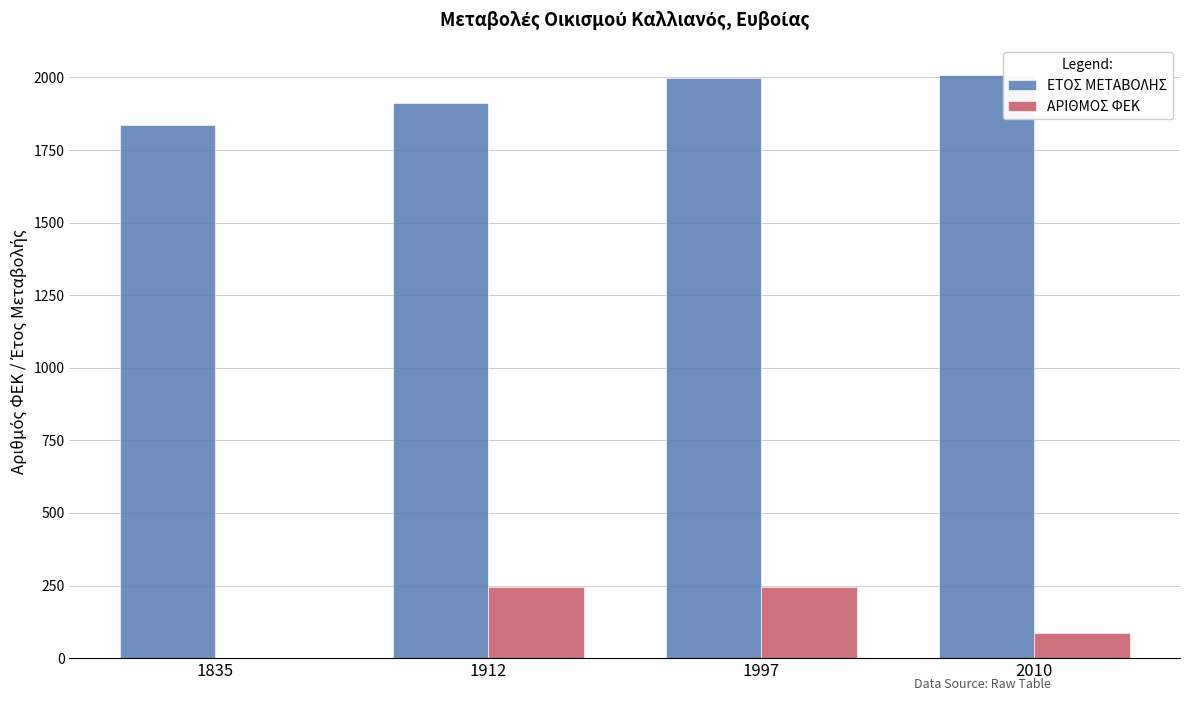

Is it true that ΕΤΟΣ ΜΕΤΑΒΟΛΗΣ equals 1835 at 1835?

True